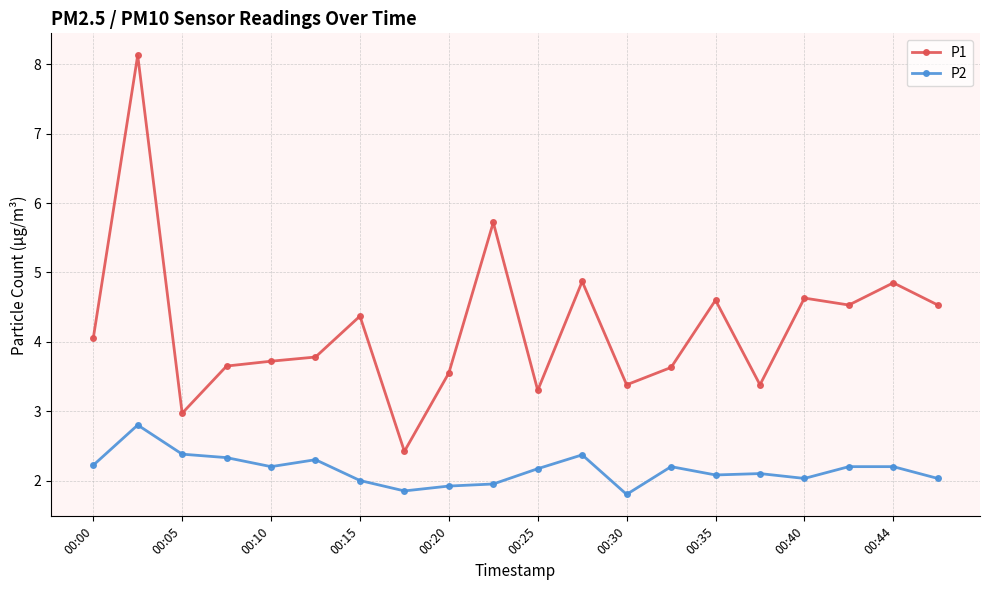

What is the average value of the P2 series?

2.2